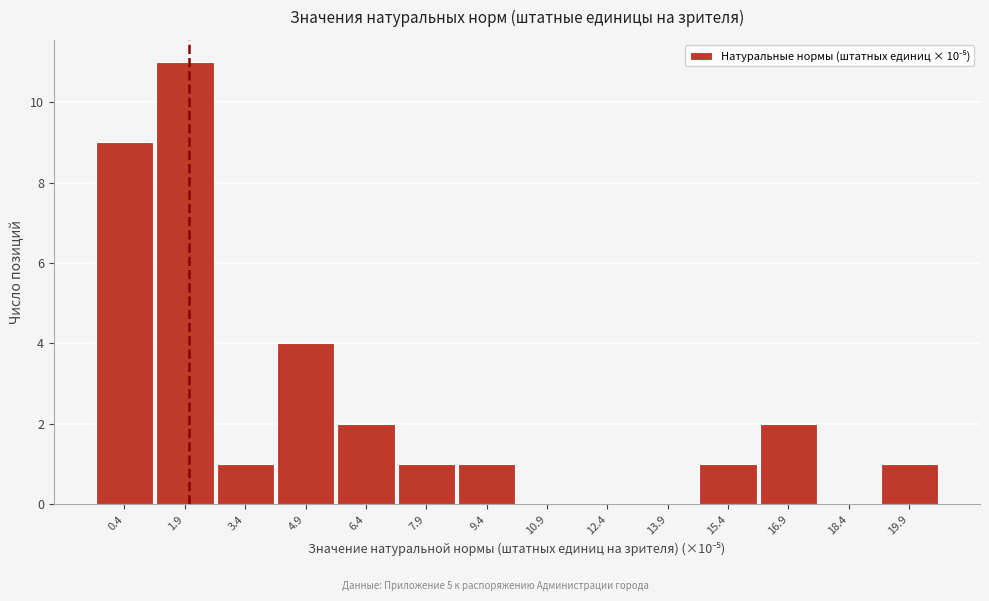

Reading left to right, transcribe all the data shown in this chart.

0.4=9	1.9=11	3.4=1	4.9=4	6.4=2	7.9=1	9.4=1	10.9=0	12.4=0	13.9=0	15.4=1	16.9=2	18.4=0	19.9=1